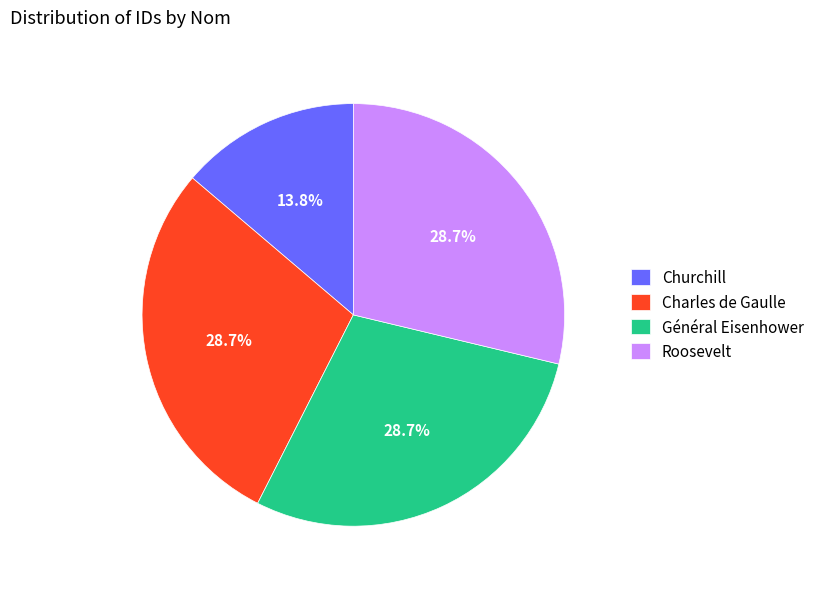

The Roosevelt slice represents 18% of the pie. True or false?

False